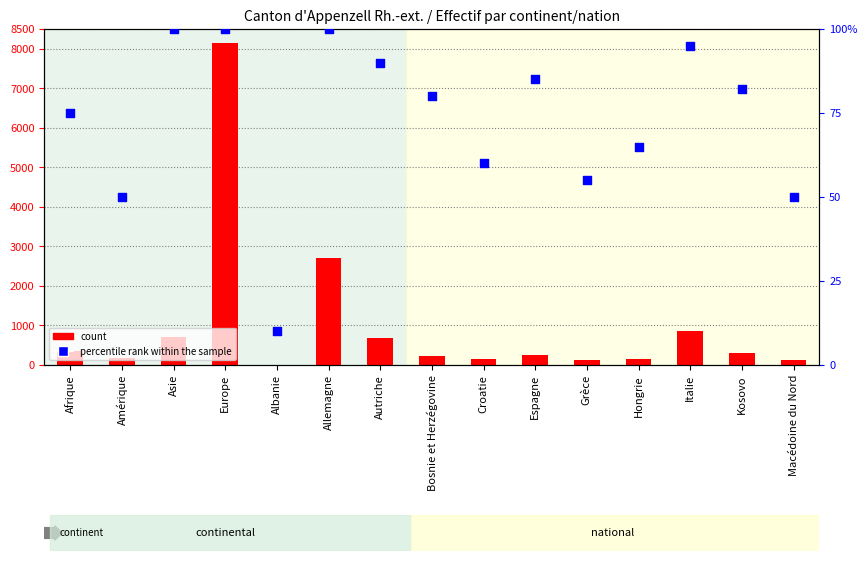

Which series reaches the minimum Y coordinate?

count